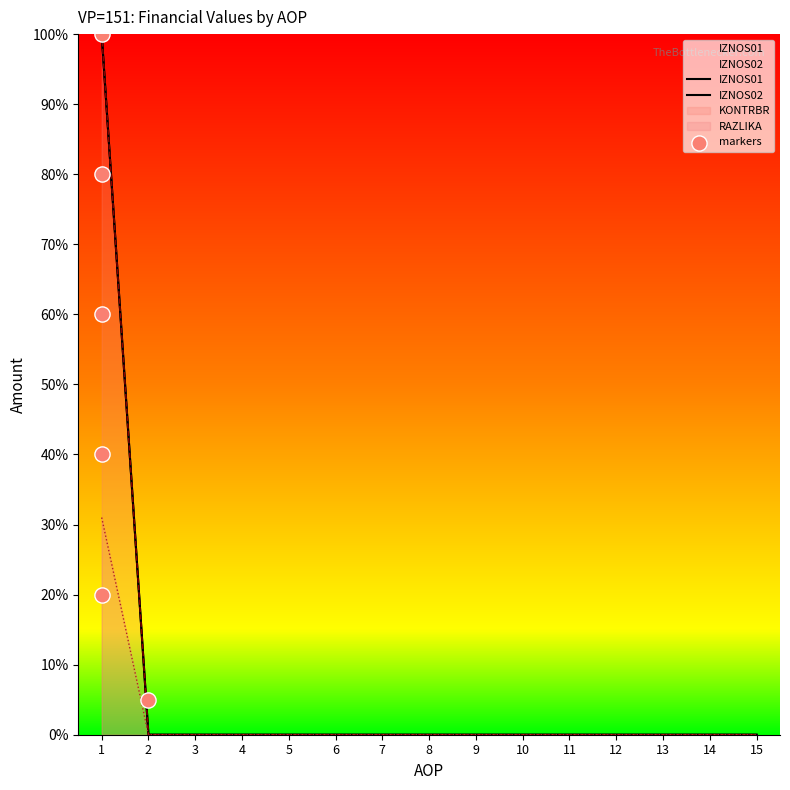

Which series has the largest Y range (max minus min)?

IZNOS02